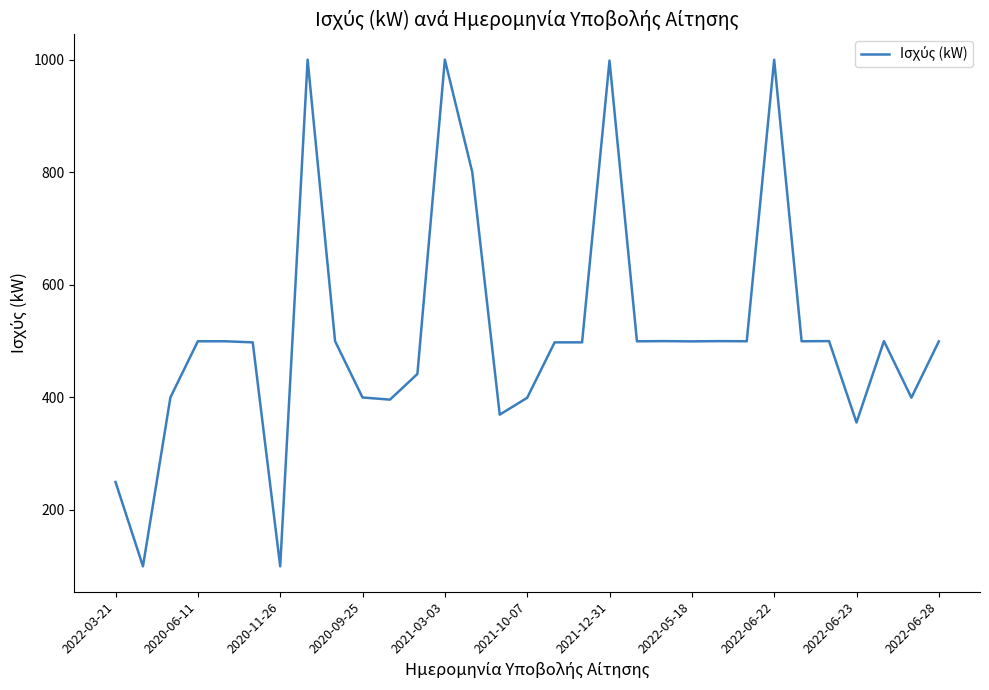

What is the difference between the maximum and minimum values?

900.2